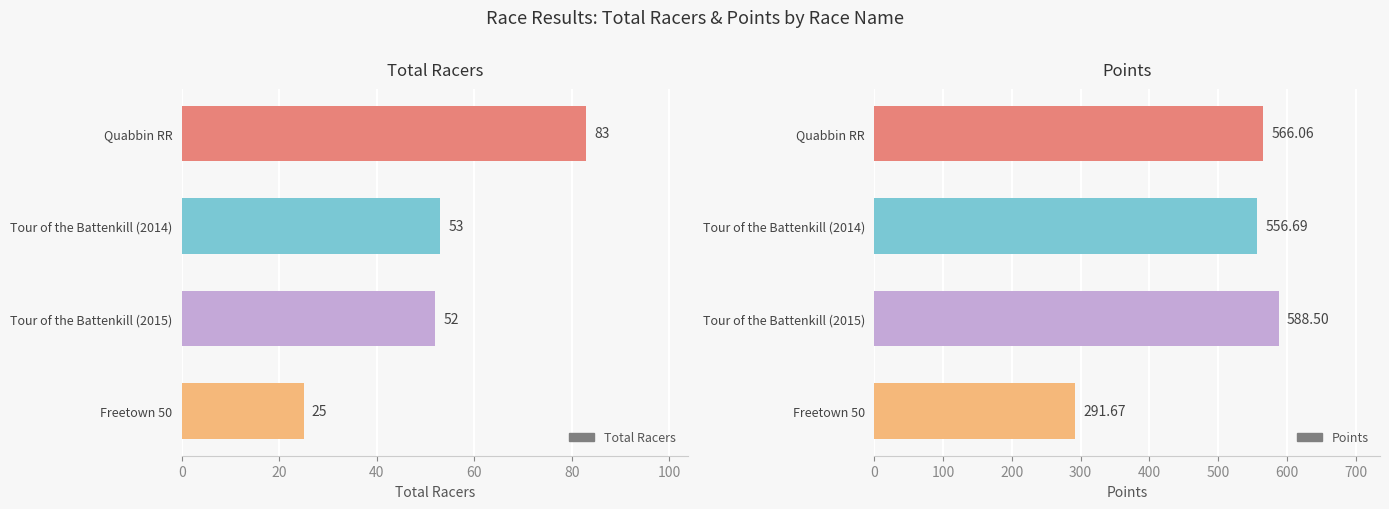

Which series has the largest range (max minus min)?

Points